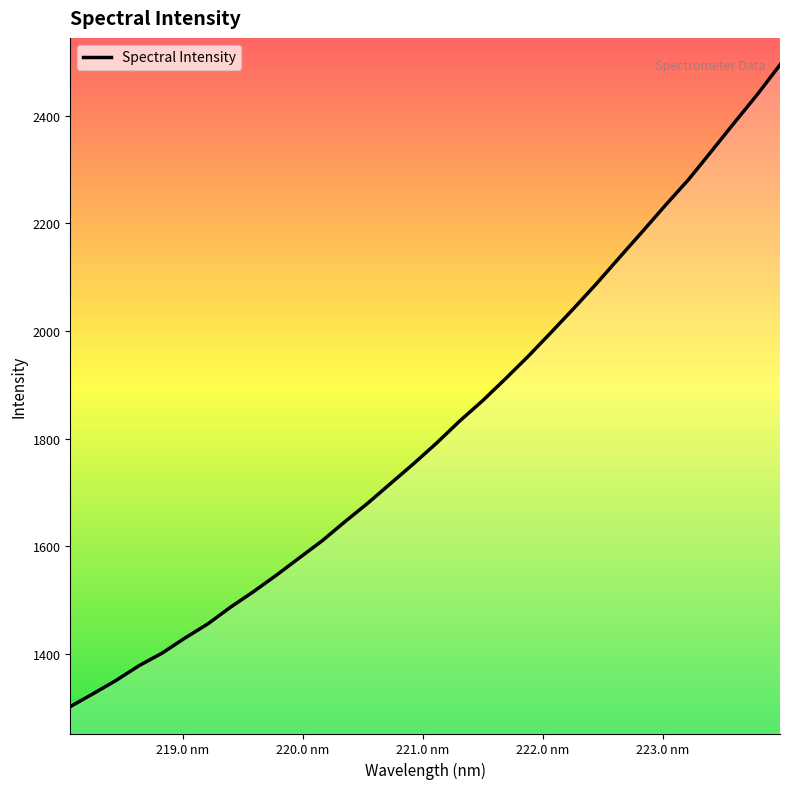

What is the greatest value displayed?

2494.7